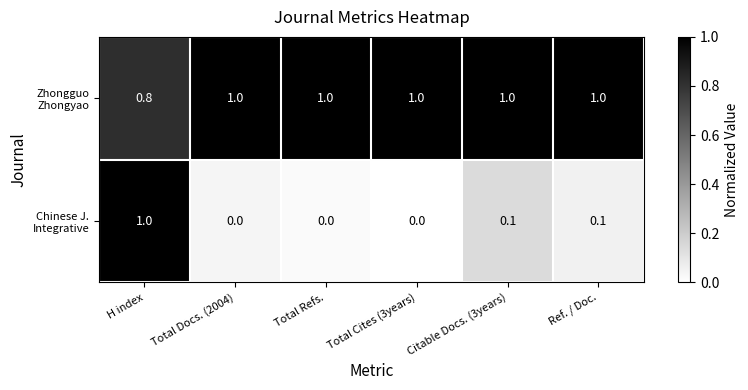

At how many categories does at least one series exceed 0?

6